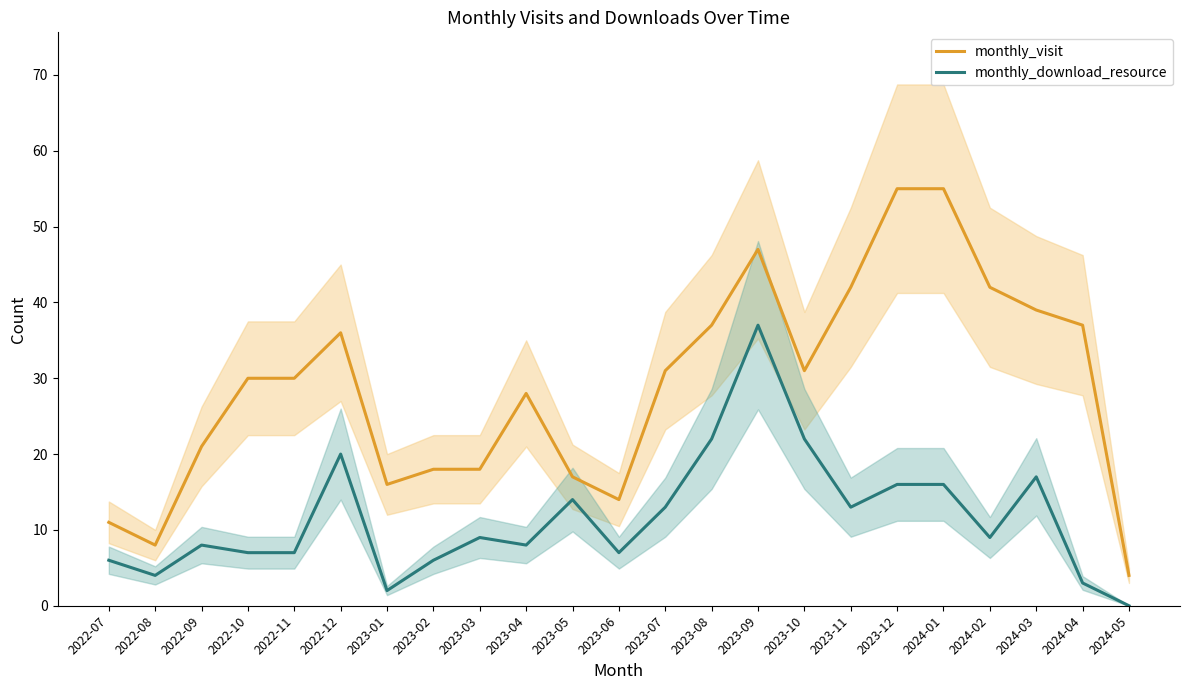

In monthly_visit, how many points are lower than both neighbors (excluding endpoints)?

4